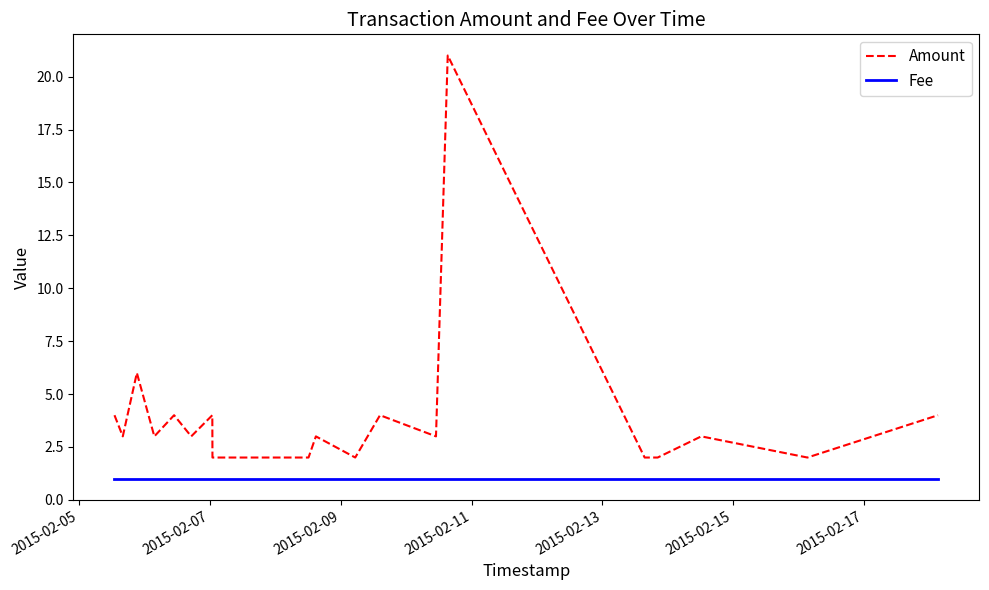

Reading left to right, what are all the values shown in this chart?

Amount: 4	3	6	3	4	3	4	2	2	2	3	2	4	3	21	2	2	3	2	4
Fee: 1	1	1	1	1	1	1	1	1	1	1	1	1	1	1	1	1	1	1	1